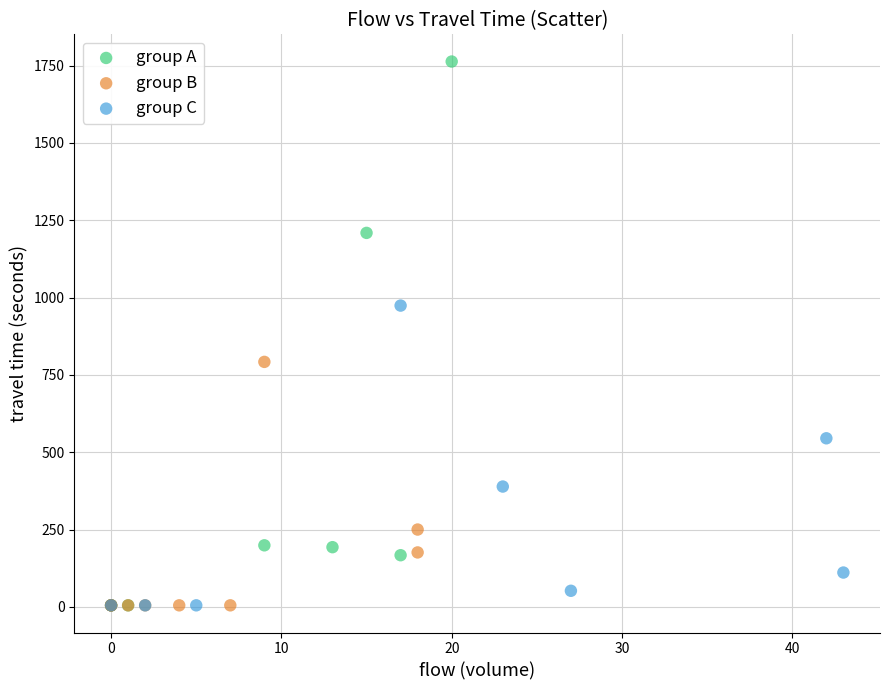

What are all the series names shown in the legend?

group A, group B, group C